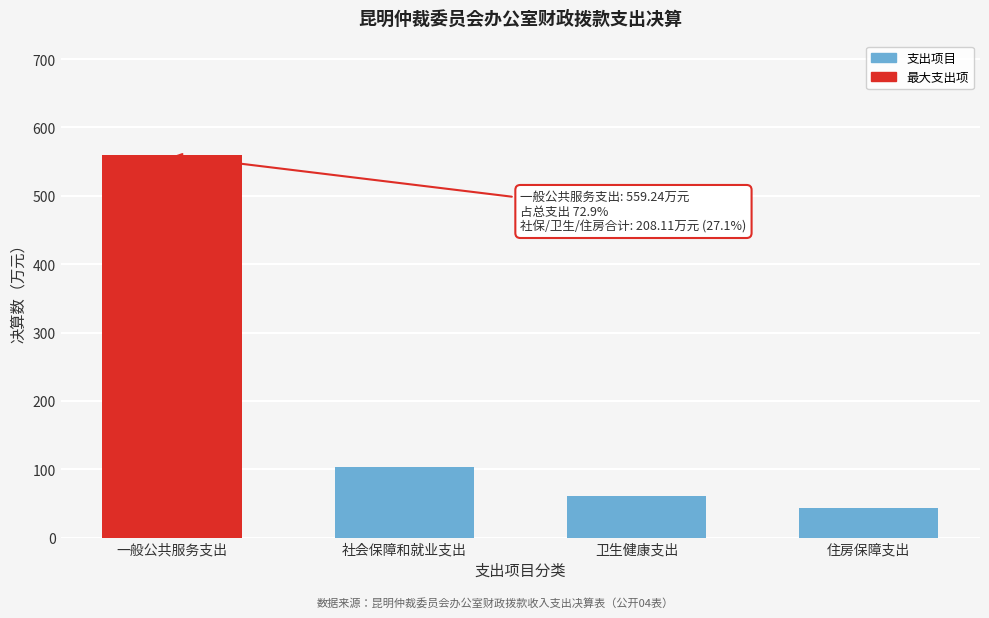

Reading left to right, what are all the values shown in this chart?

559.2	104.0	60.9	43.2